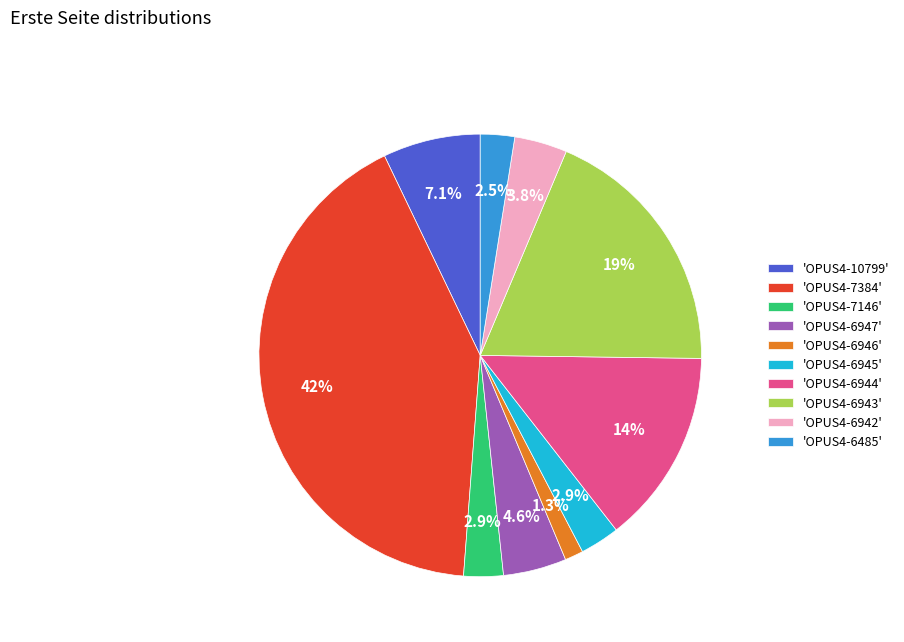

Which slice is the smallest?

'OPUS4-6946'